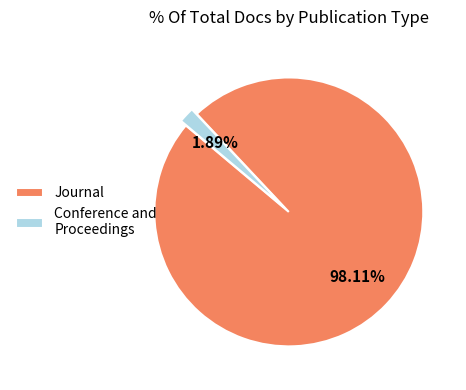

Between Journal and Conference and Proceedings, which is larger?

Journal